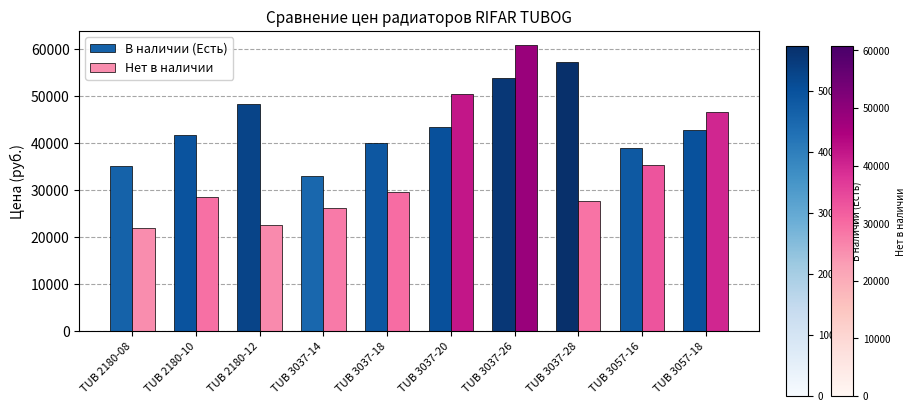

What is the sum of all Нет в наличии values?

349170.6